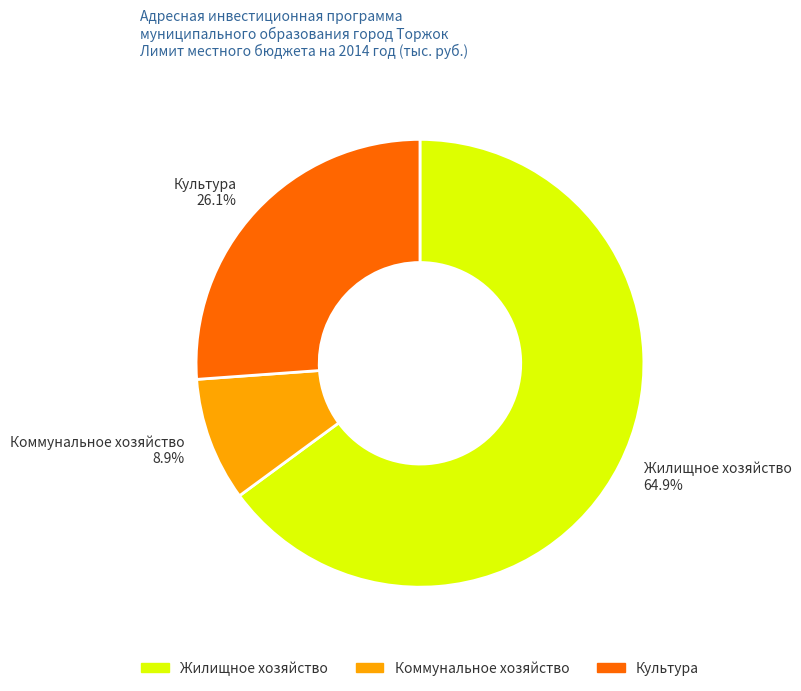

How many segments does this pie chart have?

3